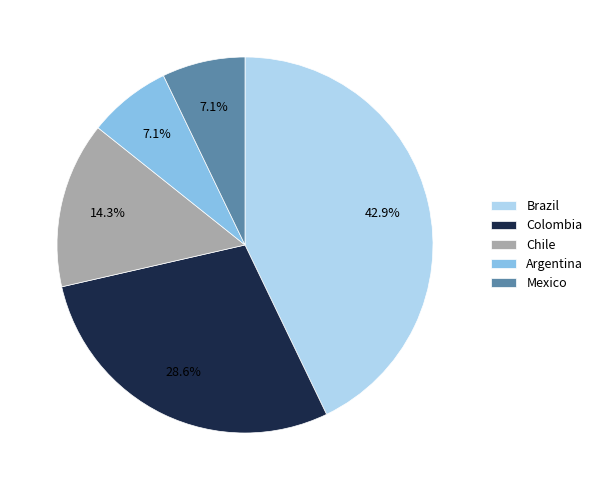

Which category has the biggest portion of the pie?

Brazil